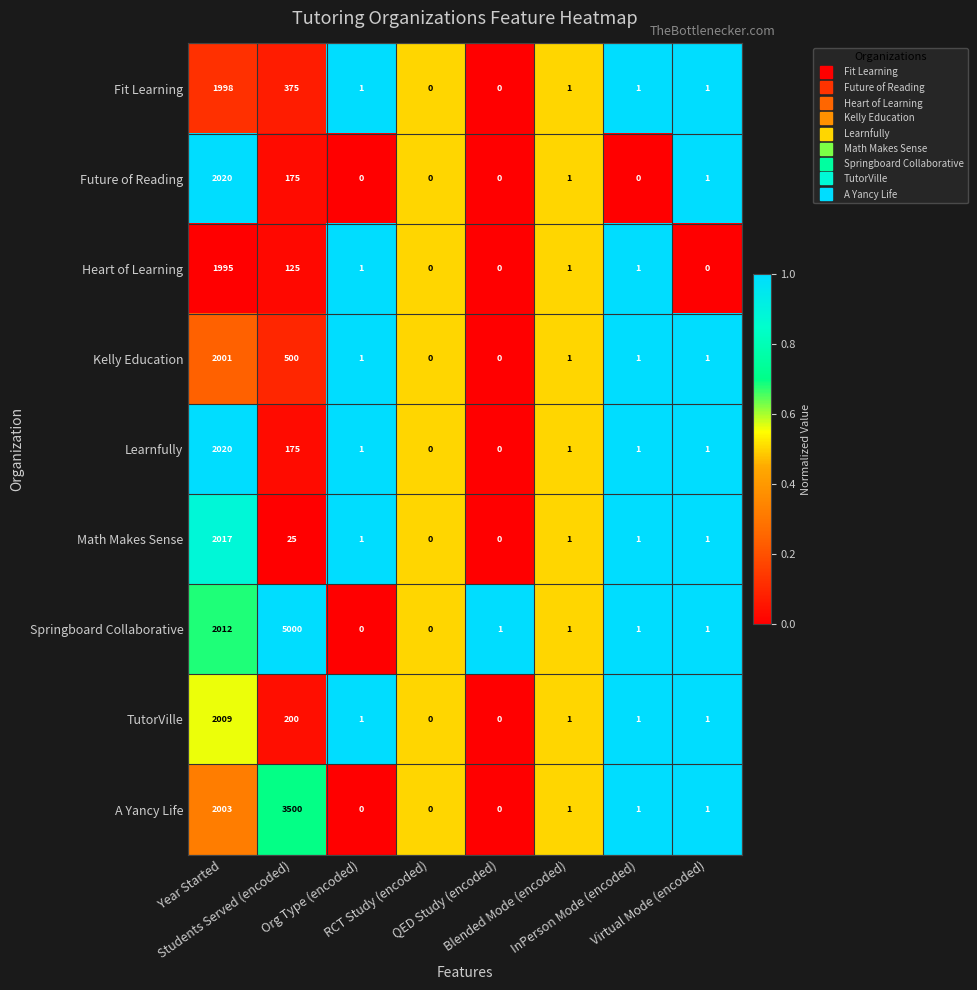

What is the difference between the second highest and second lowest values in the TutorVille series?

200